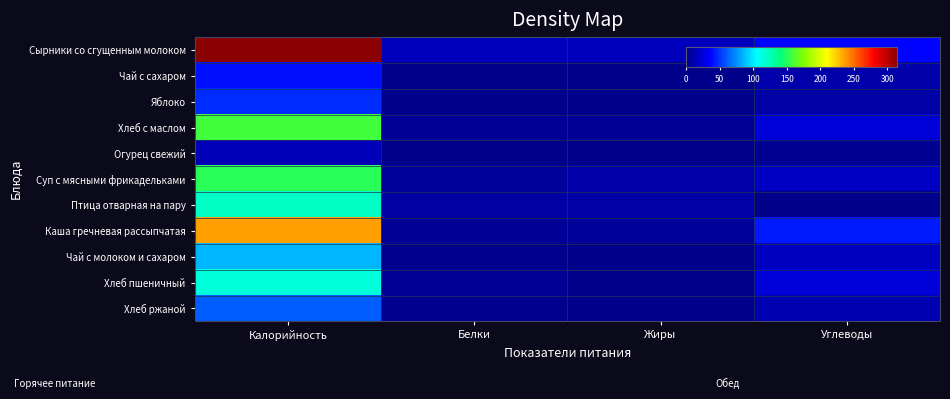

Reading left to right, transcribe all the data shown in this chart.

Сырники со сгущенным молоком: Калорийность=315.1	Белки=15.5	Жиры=14.8	Углеводы=35.8
Чай с сахаром: Калорийность=39.9	Белки=0.1	Жиры=0.0	Углеводы=9.9
Яблоко: Калорийность=47.0	Белки=0.4	Жиры=0.4	Углеводы=9.8
Хлеб с маслом: Калорийность=157.9	Белки=3.7	Жиры=3.9	Углеводы=24.4
Огурец свежий: Калорийность=14.0	Белки=0.8	Жиры=0.1	Углеводы=2.5
Суп с мясными фрикадельками: Калорийность=151.1	Белки=5.6	Жиры=10.4	Углеводы=17.9
Птица отварная на пару: Калорийность=121.5	Белки=8.5	Жиры=9.7	Углеводы=0.1
Каша гречневая рассыпчатая: Калорийность=235.9	Белки=4.3	Жиры=5.5	Углеводы=42.2
Чай с молоком и сахаром: Калорийность=85.4	Белки=1.5	Жиры=1.2	Углеводы=17.0
Хлеб пшеничный: Калорийность=114.9	Белки=3.7	Жиры=0.3	Углеводы=24.3
Хлеб ржаной: Калорийность=61.2	Белки=2.0	Жиры=0.3	Углеводы=12.7